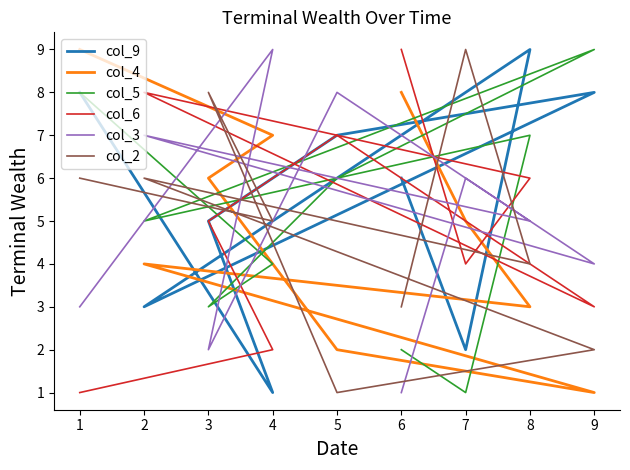

At how many categories does at least one series exceed 8?

6